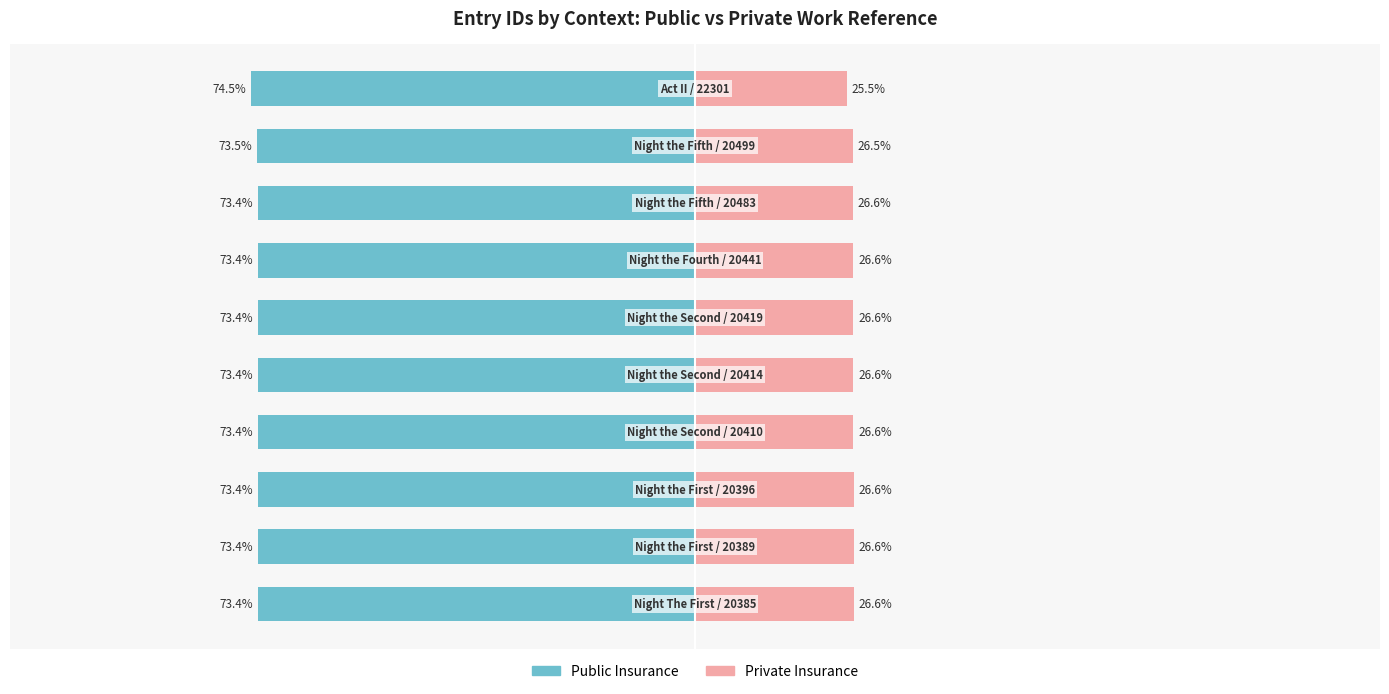

Reading left to right, what are all the values shown in this chart?

Public Insurance: 0=-73.4	1=-73.4	2=-73.4	3=-73.4	4=-73.4	5=-73.4	6=-73.4	7=-73.4	8=-73.5	9=-74.5
Private Insurance: 0=26.6	1=26.6	2=26.6	3=26.6	4=26.6	5=26.6	6=26.6	7=26.6	8=26.5	9=25.5